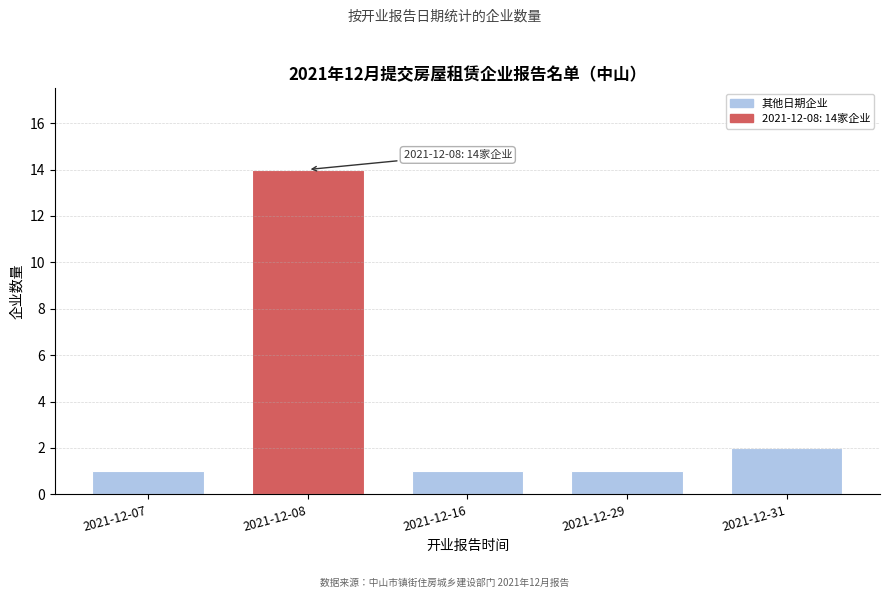

Reading left to right, transcribe all the data shown in this chart.

2021-12-07=1	2021-12-08=14	2021-12-16=1	2021-12-29=1	2021-12-31=2